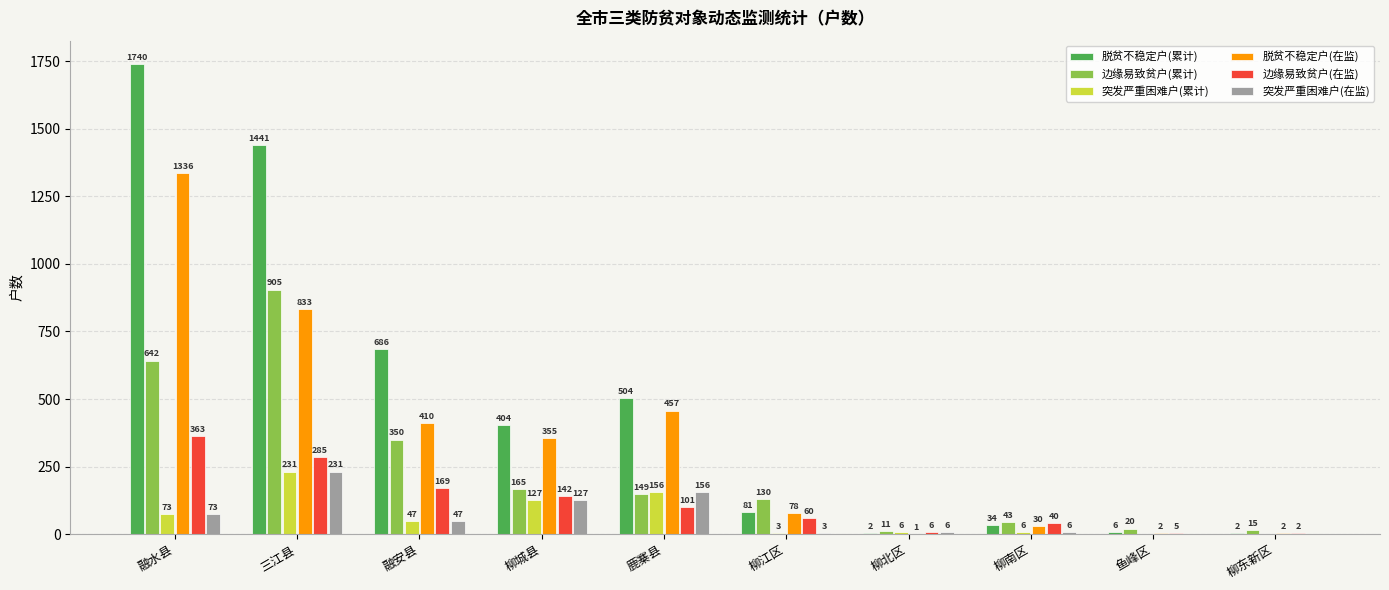

Which series has the largest total across all categories?

脱贫不稳定户(累计)